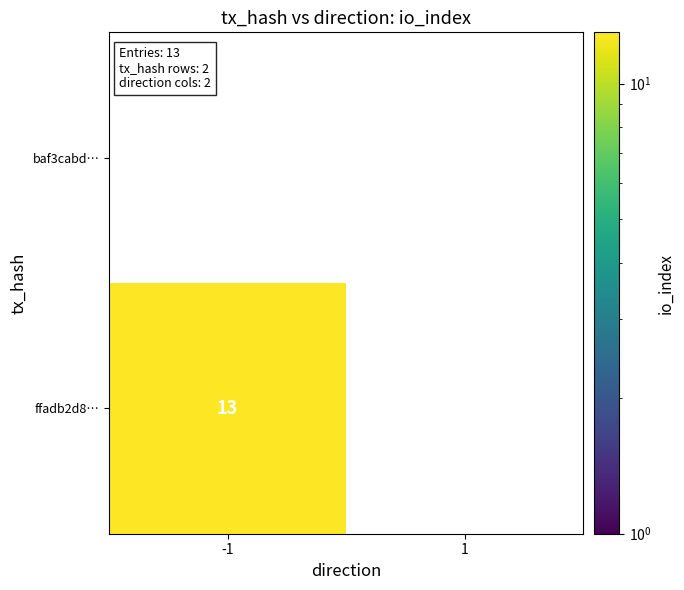

The value of ffadb2d8… at -1 is 18. True or false?

False